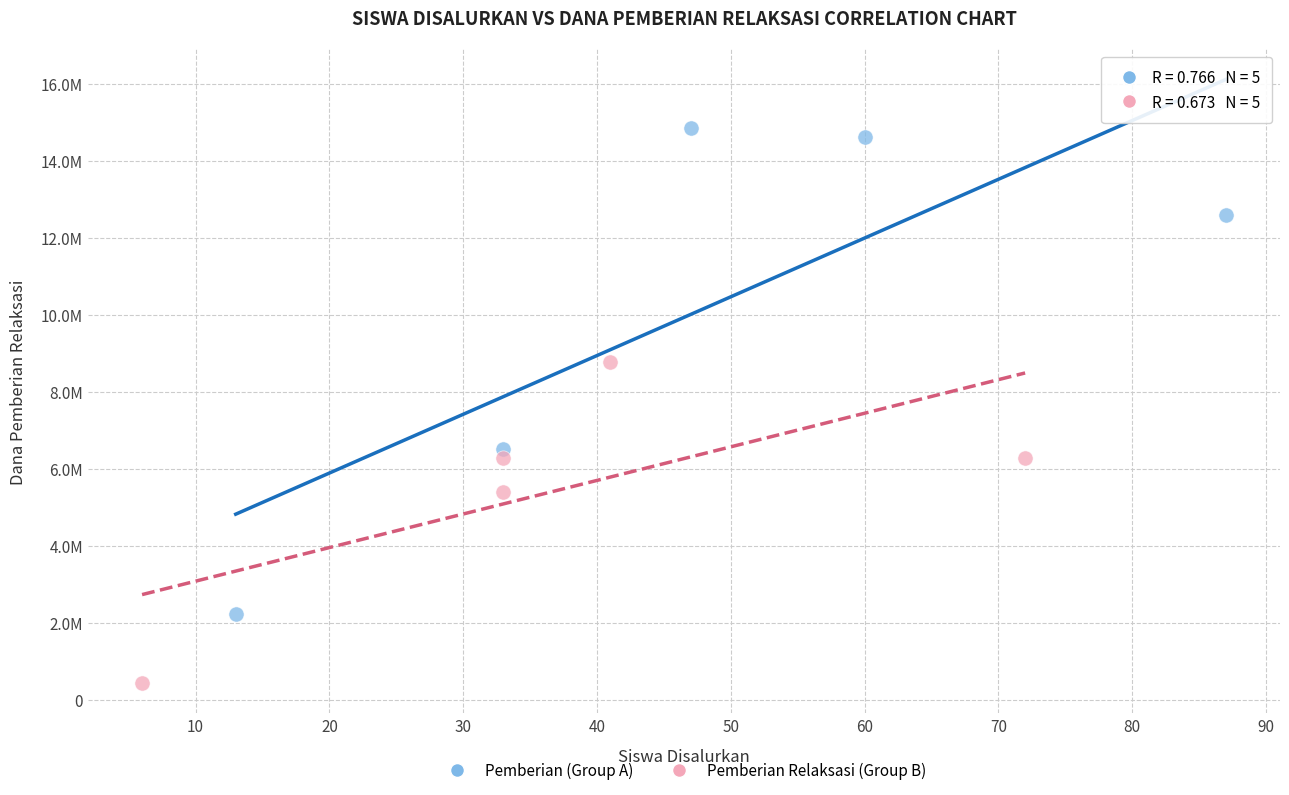

What are all the series names shown in the legend?

Pemberian (Group A), Pemberian Relaksasi (Group B)